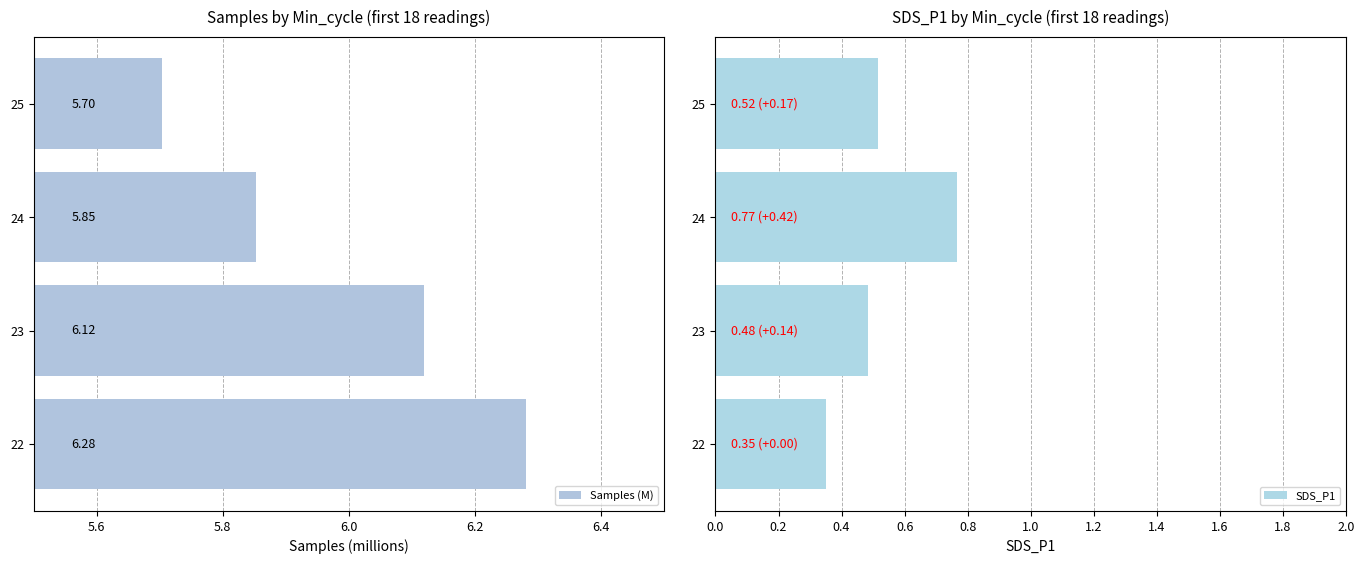

What is the average value of the Samples (M) series?

6.0